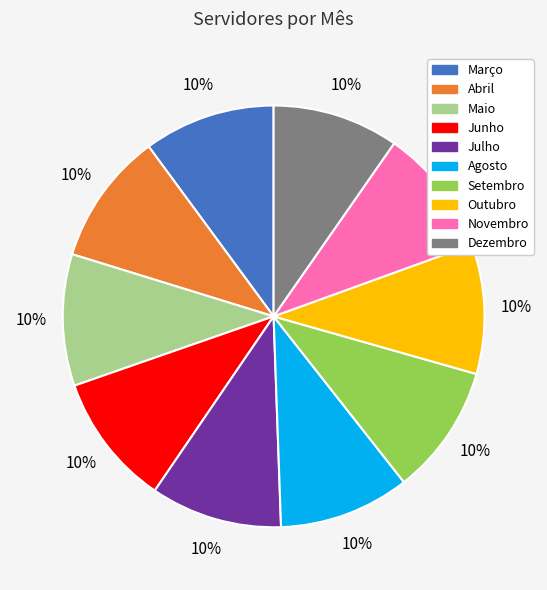

To the nearest percent, what is the combined percentage of Junho and Novembro?

20%